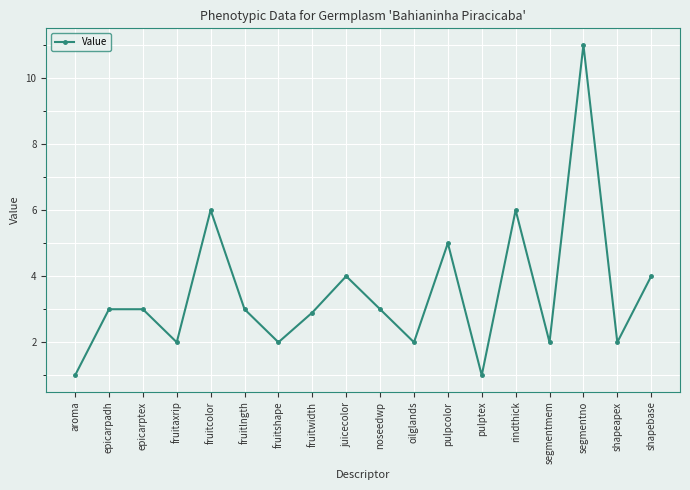

What is the minimum value shown in the chart?

1.0